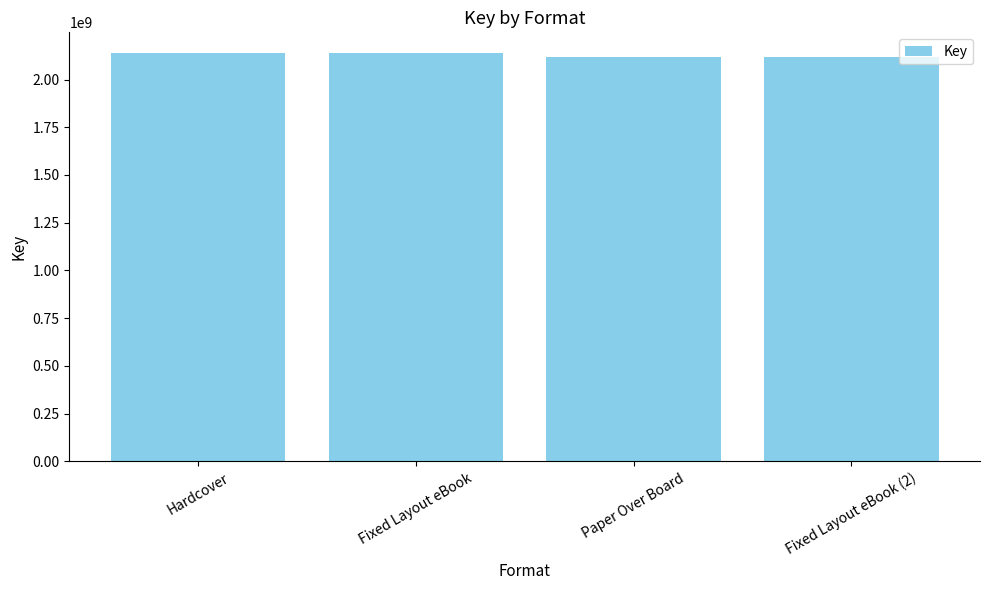

Approximately how many times larger is the value at Hardcover compared to Fixed Layout eBook (2)?

1.0